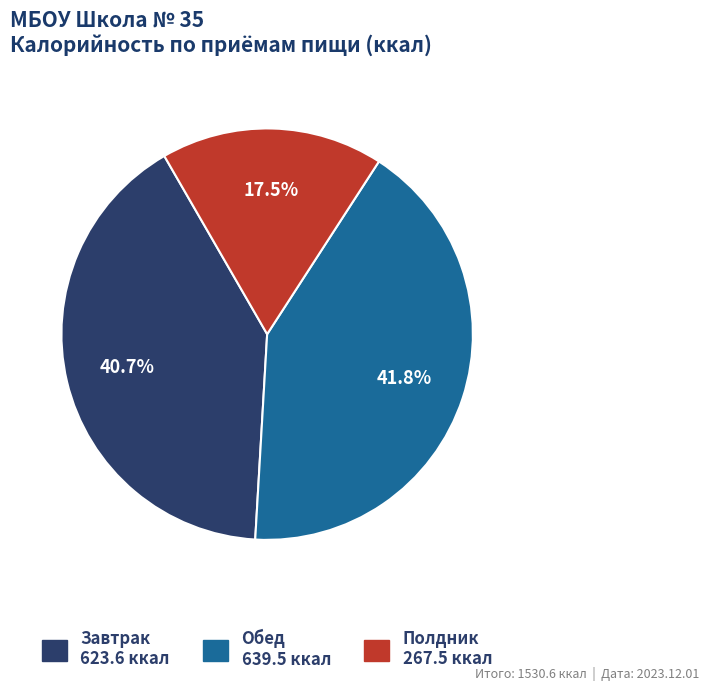

True or false: Завтрак accounts for 46% of the total.

False